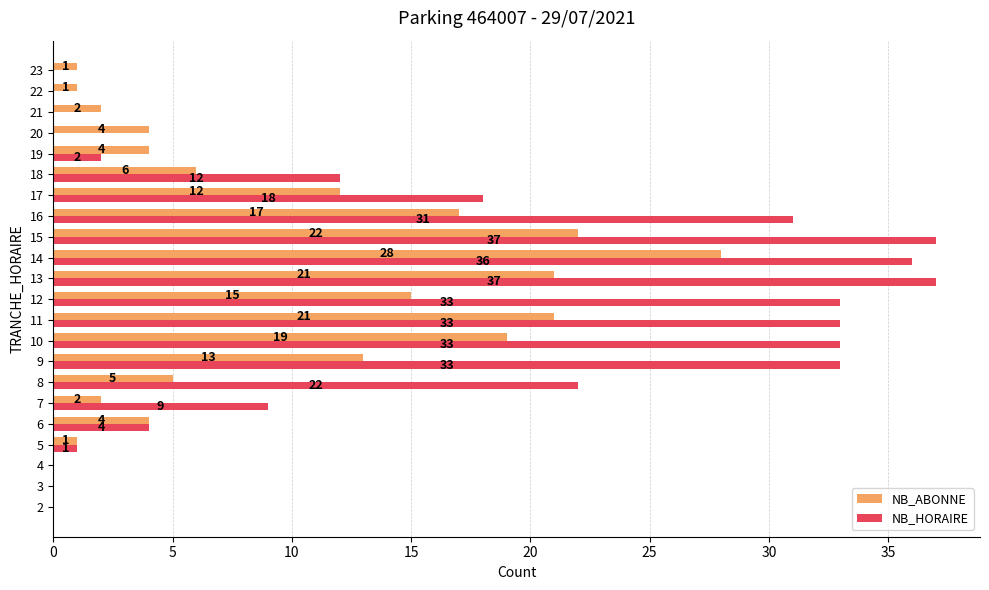

What is the sum of the NB_HORAIRE values at 7 and 19?

11